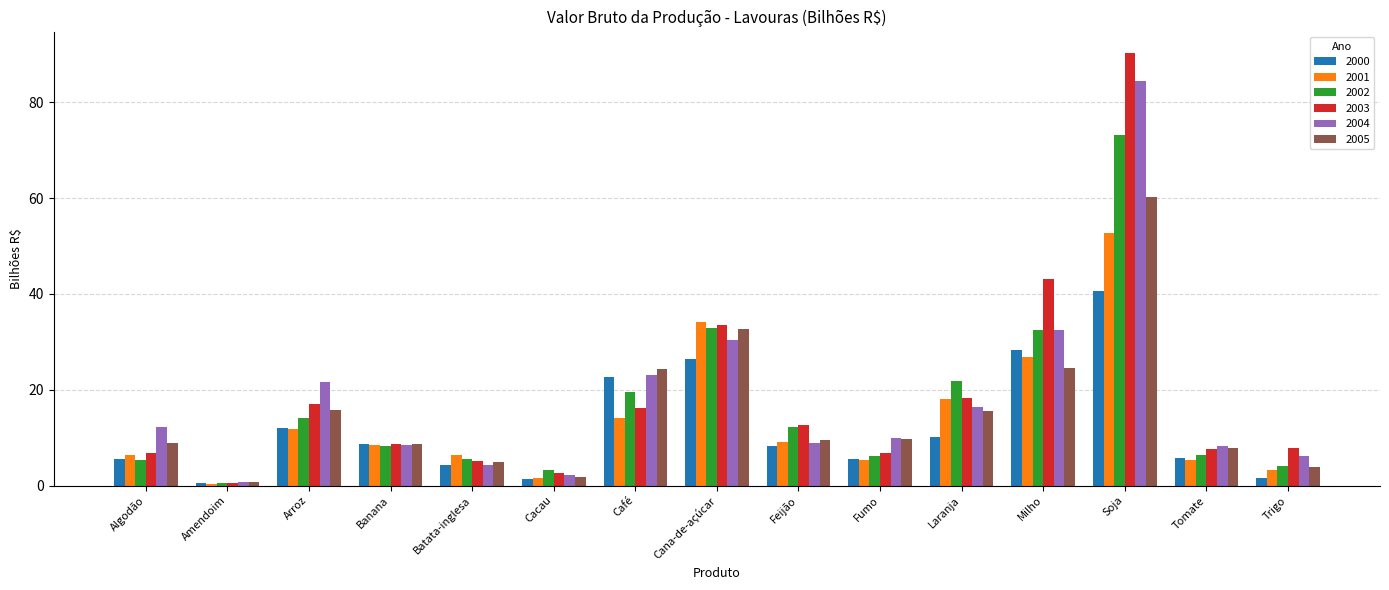

What is the difference between the second highest and minimum values in the 2000 series?

27.7